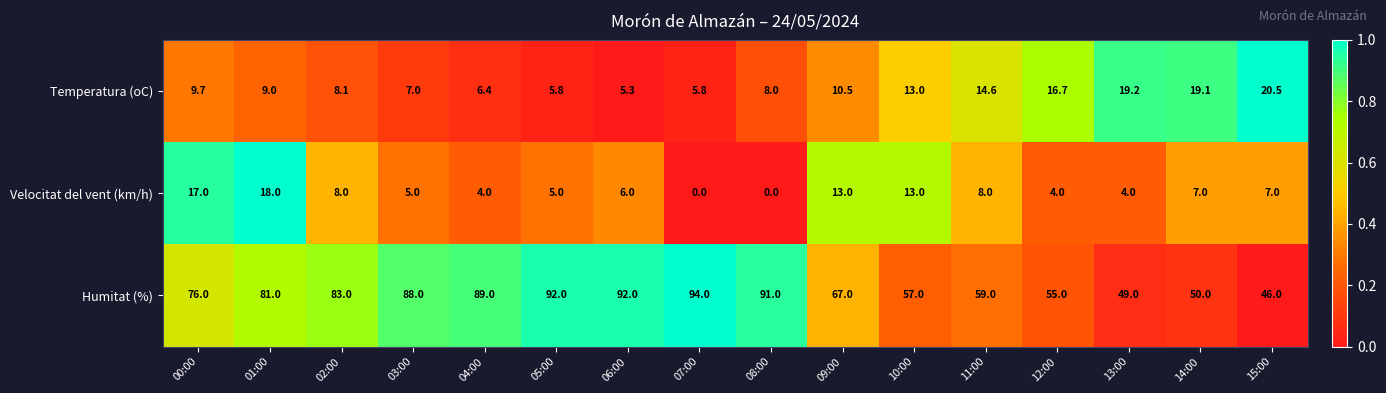

What is the difference between the Velocitat del vent (km/h) values at 13:00 and 15:00?

3.0